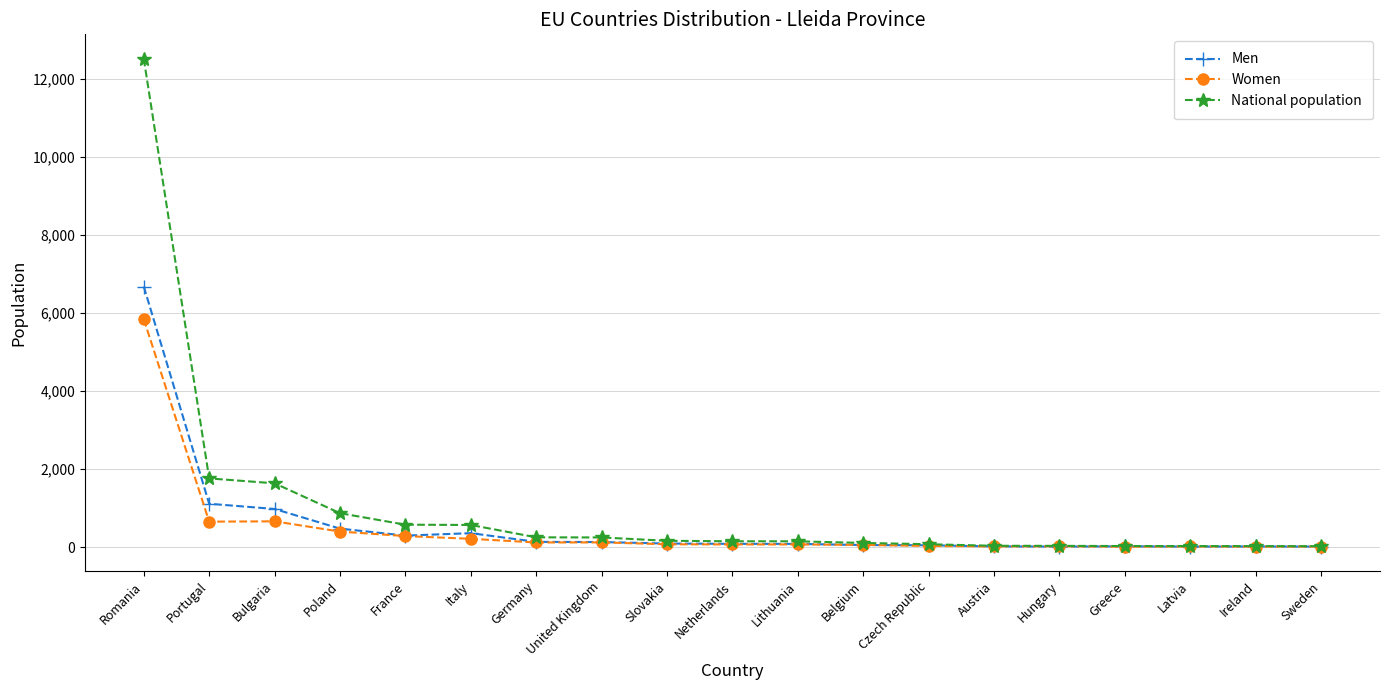

True or false: Men has more than 0 interior local peaks.

True